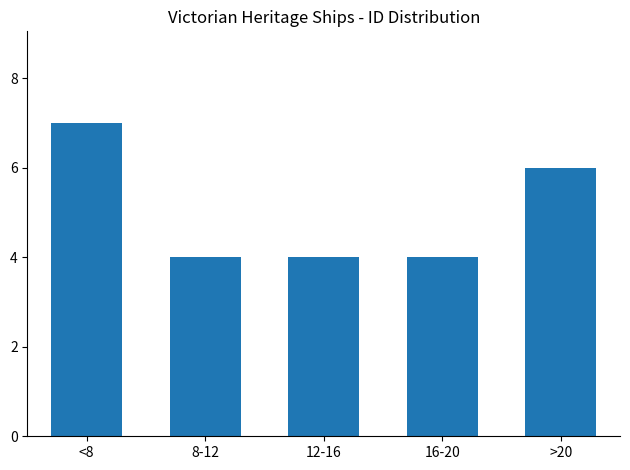

Reading right to left, transcribe all the data shown in this chart.

>20=6	16-20=4	12-16=4	8-12=4	<8=7